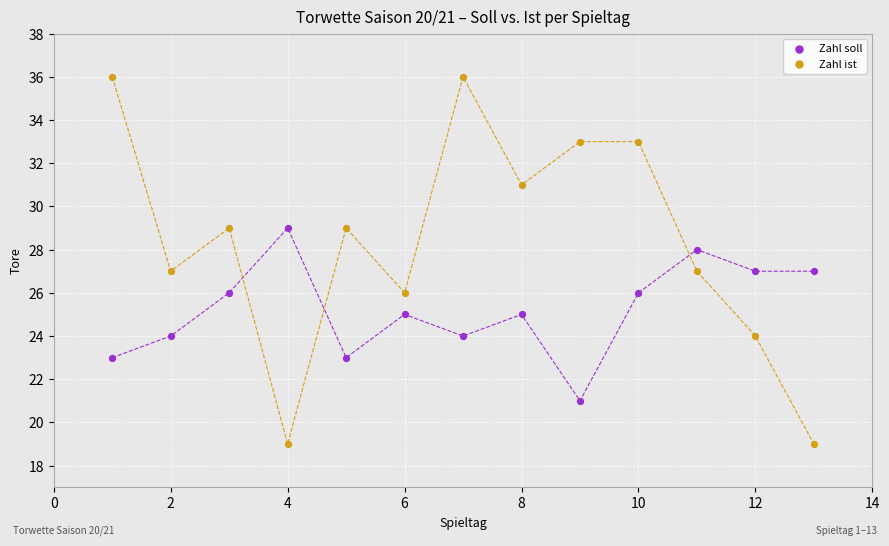

Which series reaches the maximum Y coordinate?

Zahl ist